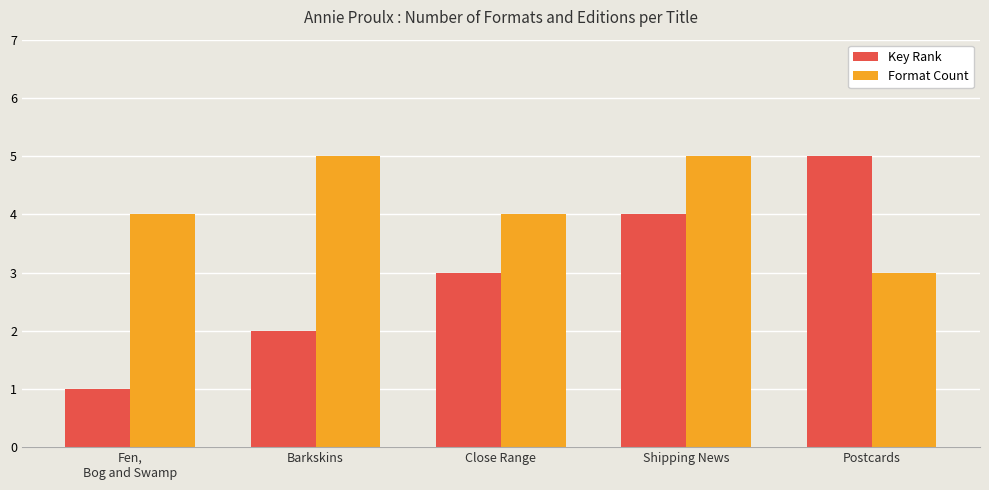

What is the maximum value shown in the chart?

5